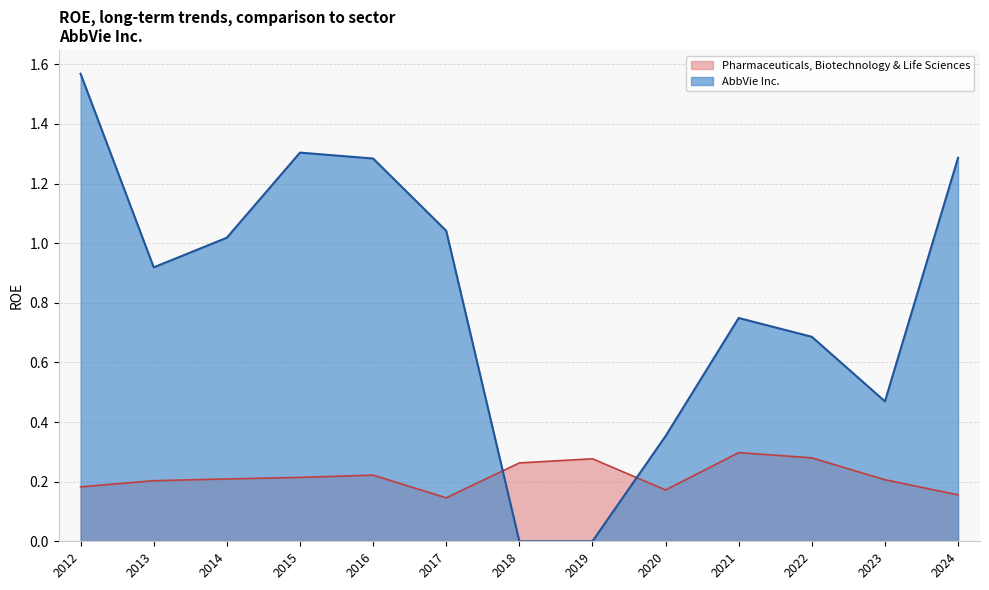

Which series ends up on top after the final intersection of AbbVie Inc. and Pharmaceuticals, Biotechnology & Life Sciences?

AbbVie Inc.